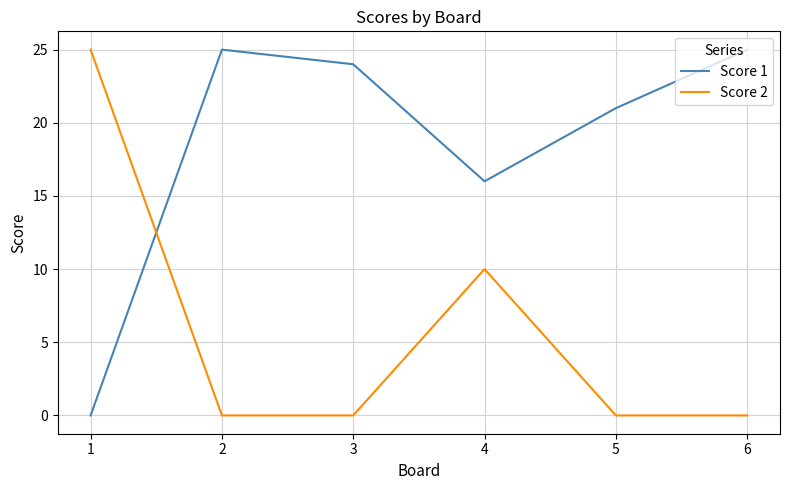

How many Score 2 values are between 0 and 10?

5